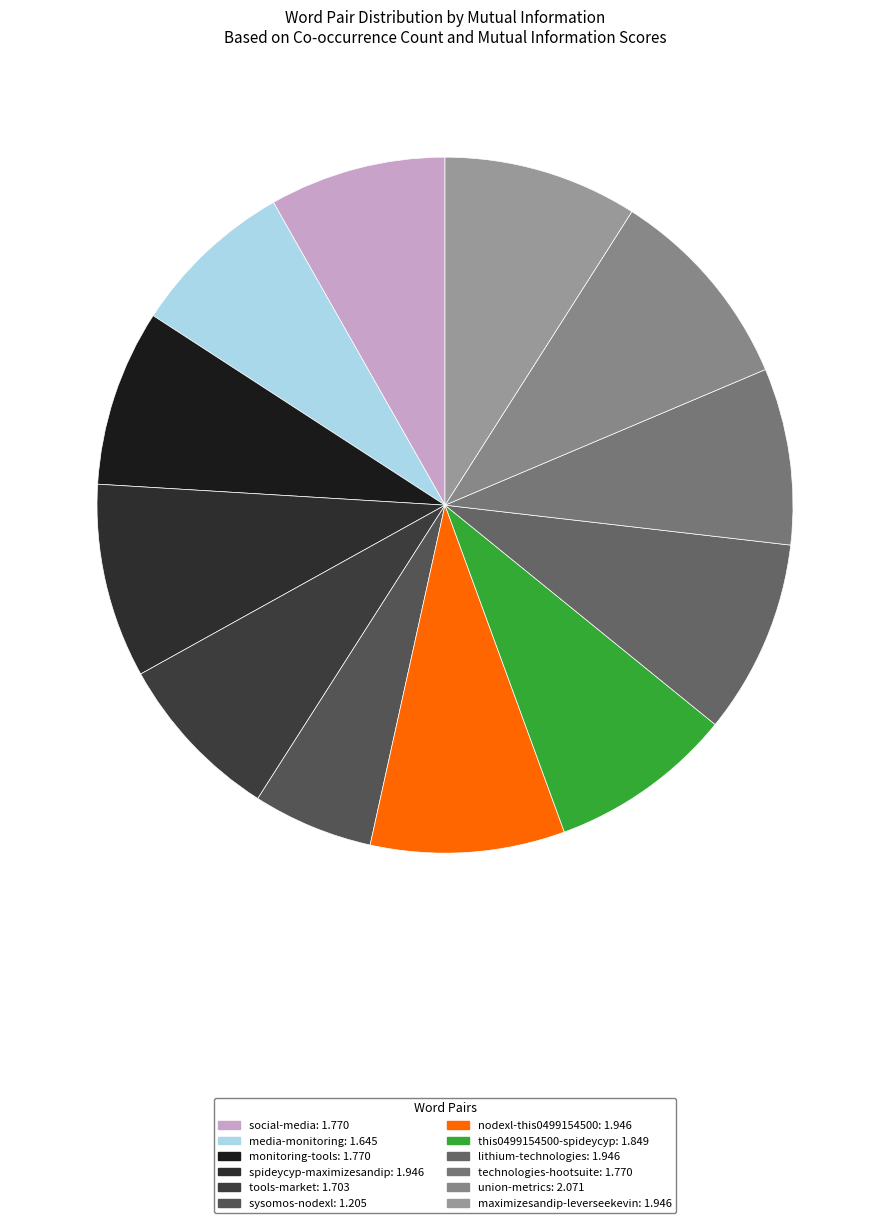

To the nearest percent, what is the difference between the media-monitoring and maximizesandip-leverseekevin slice percentages?

1%